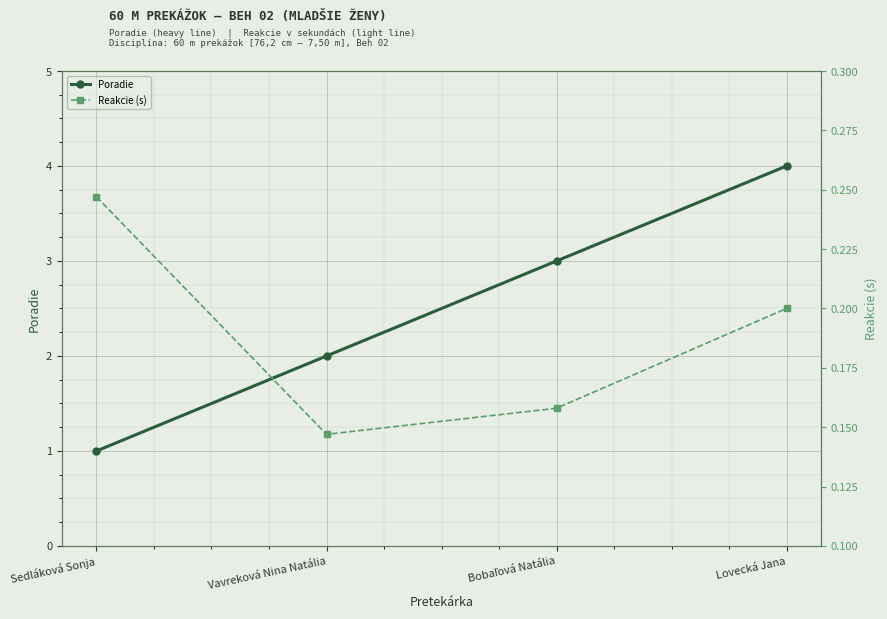

True or false: Poradie has a value of 0.4 at Sedláková Sonja.

False